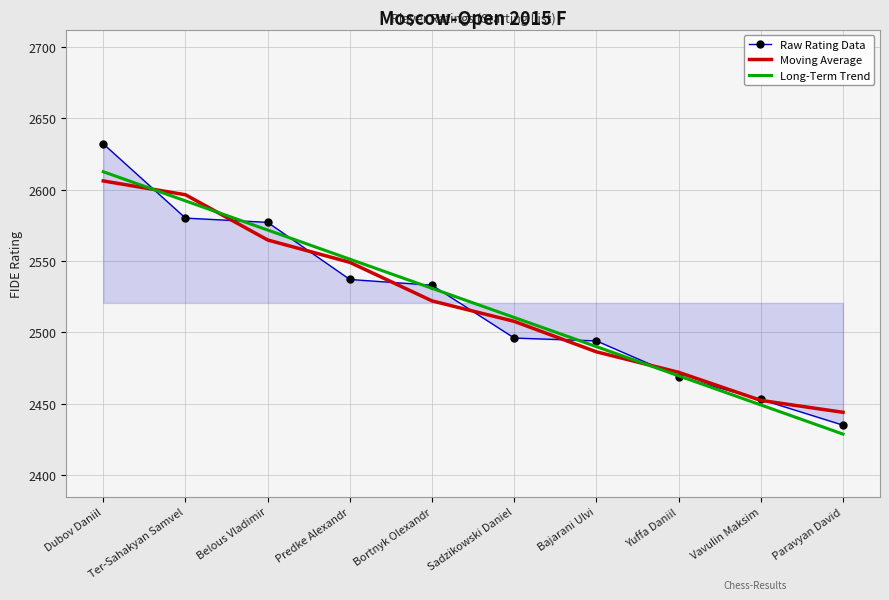

What position from the left is Vavulin Maksim?

9